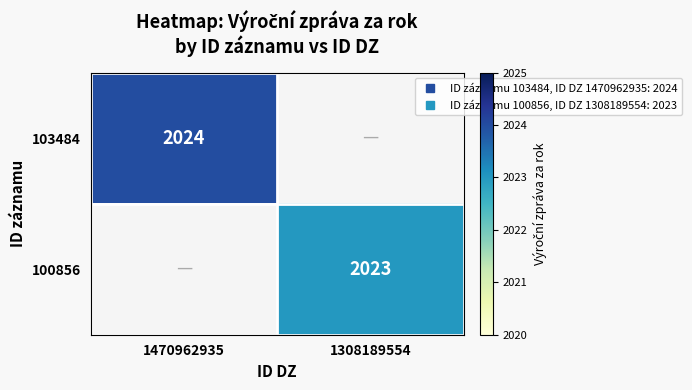

At how many categories does at least one series exceed 697?

2